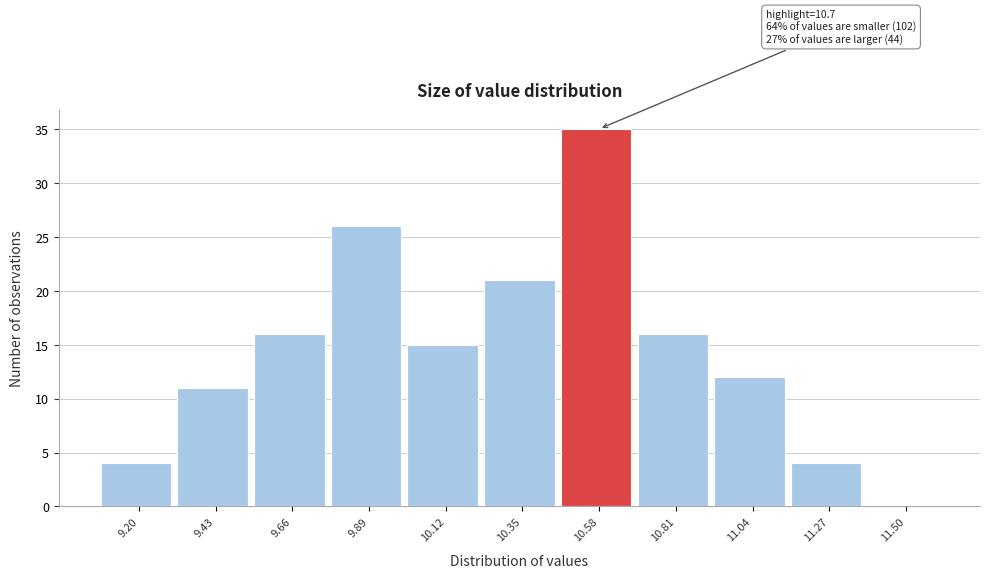

Reading right to left, extract all data points from this chart.

11.50=0	11.27=4	11.04=12	10.81=16	10.58=35	10.35=21	10.12=15	9.89=26	9.66=16	9.43=11	9.20=4